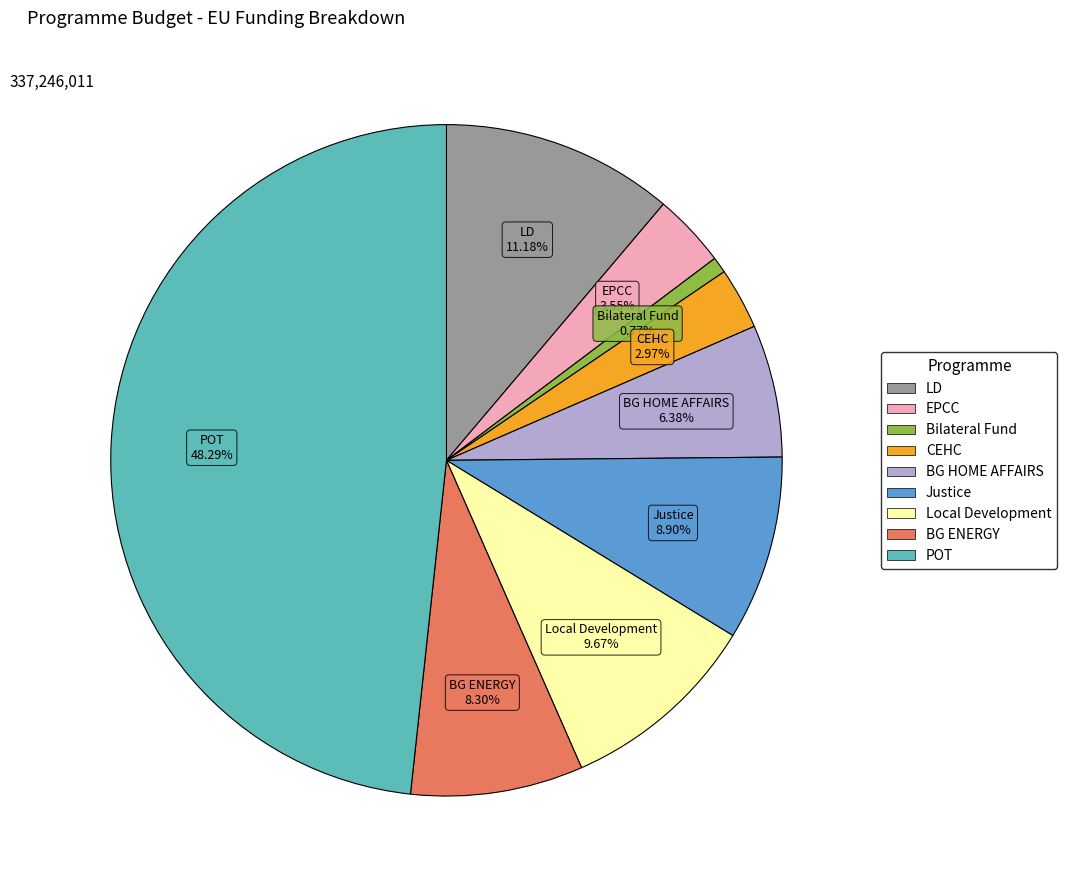

How many segments does this pie chart have?

9